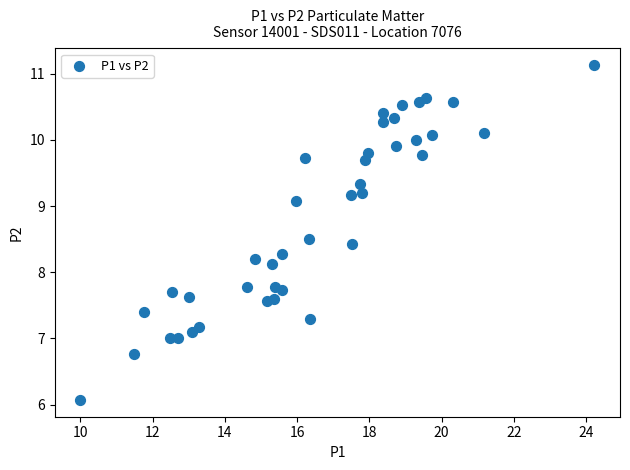

What Y value in the scatter plot is closest to 8?

8.1